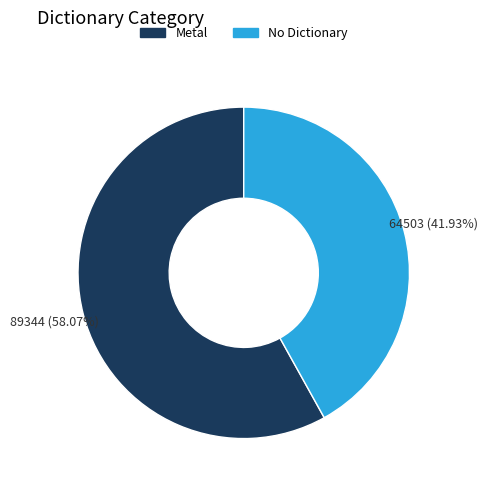

Is there a majority slice in this chart?

Yes